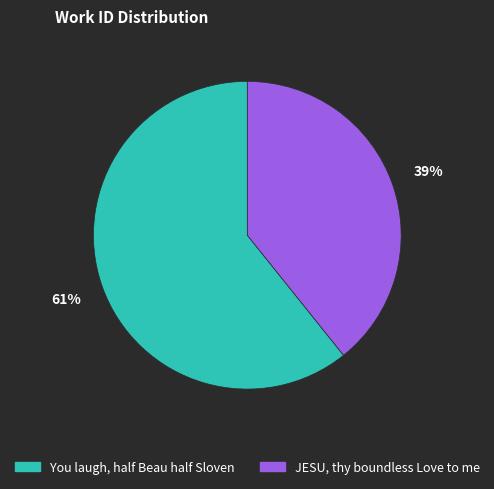

Which slice is the smallest?

JESU, thy boundless Love to me